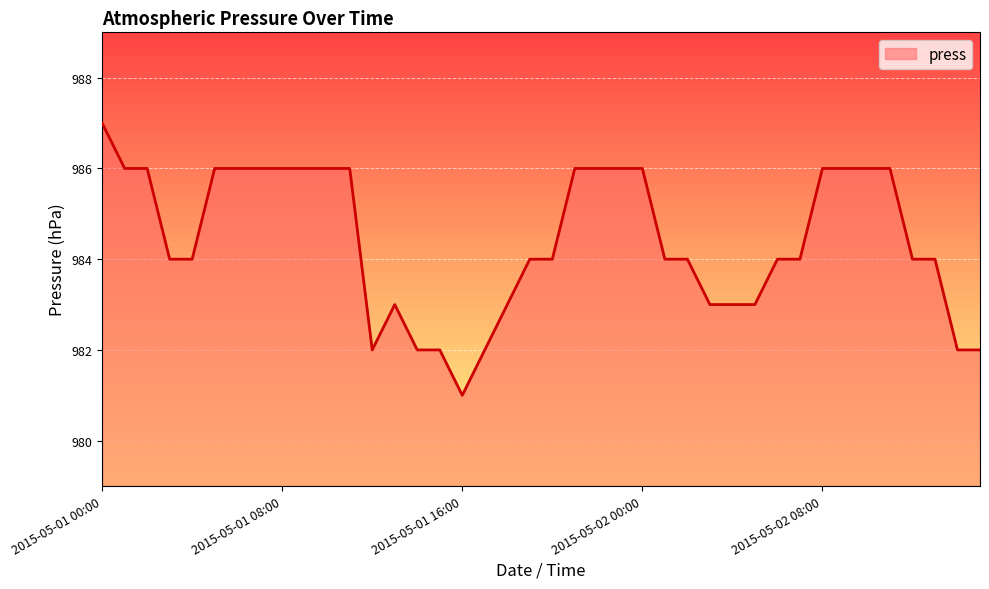

What is the greatest value displayed?

987